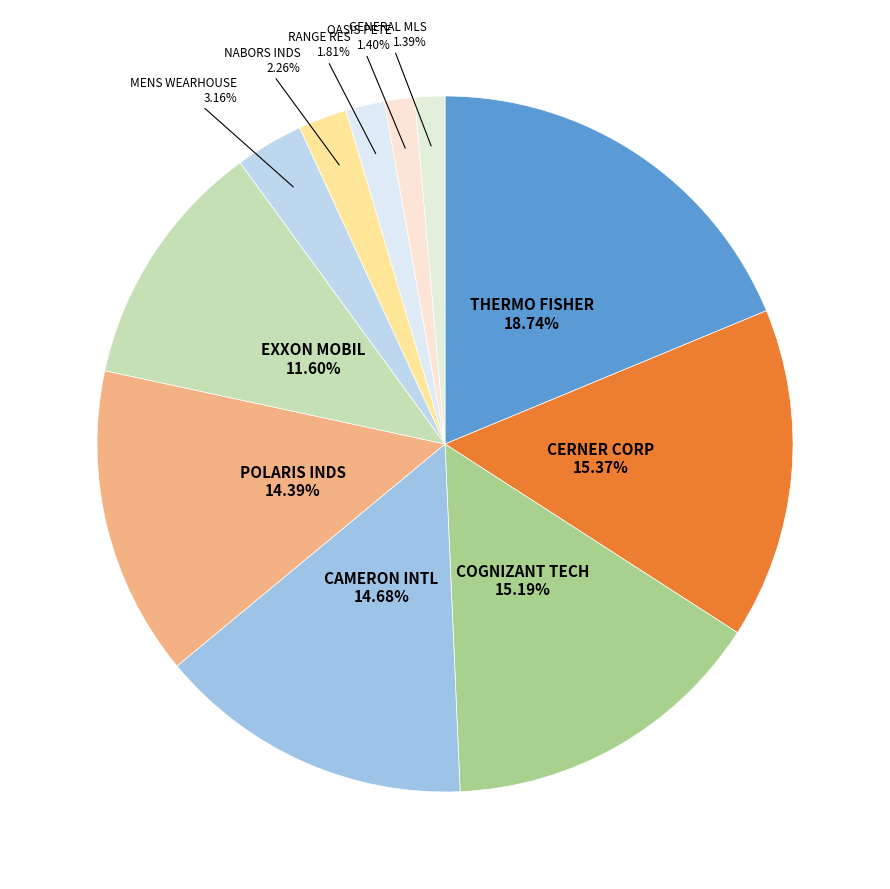

What is the largest slice in the pie chart?

THERMO FISHER